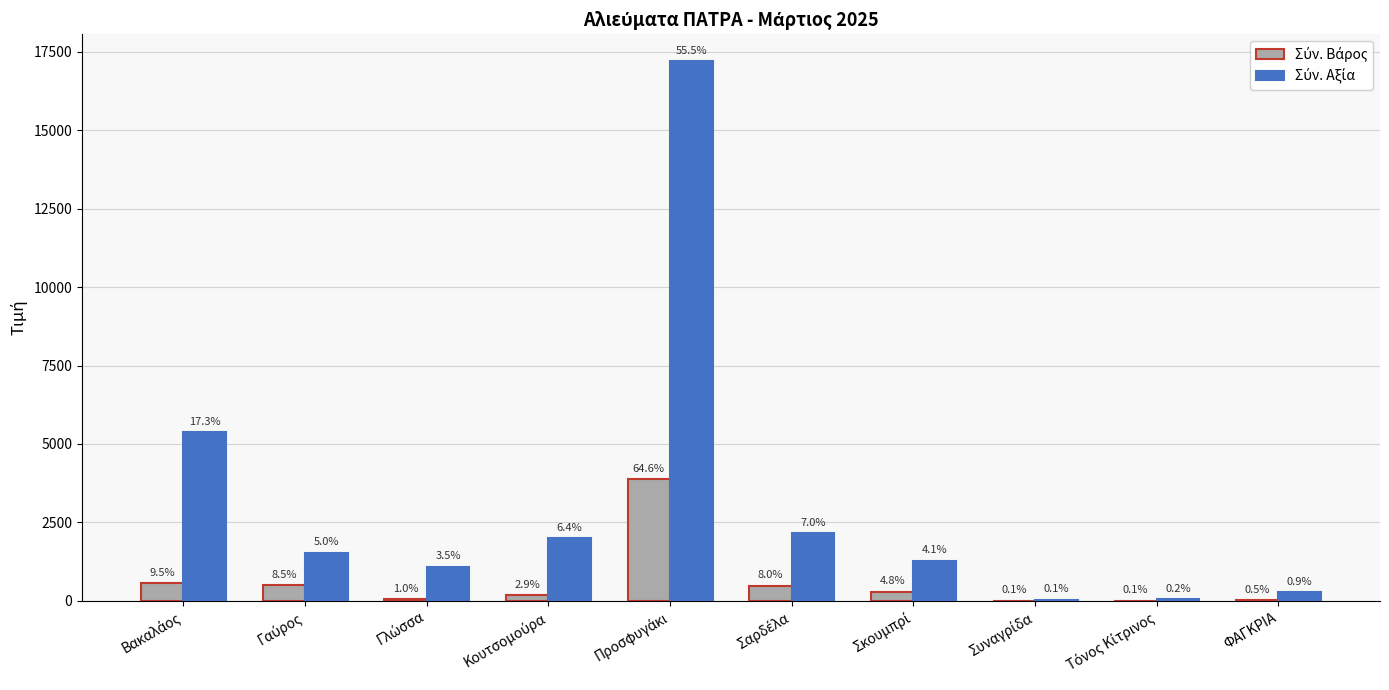

How many groups of bars are there?

10